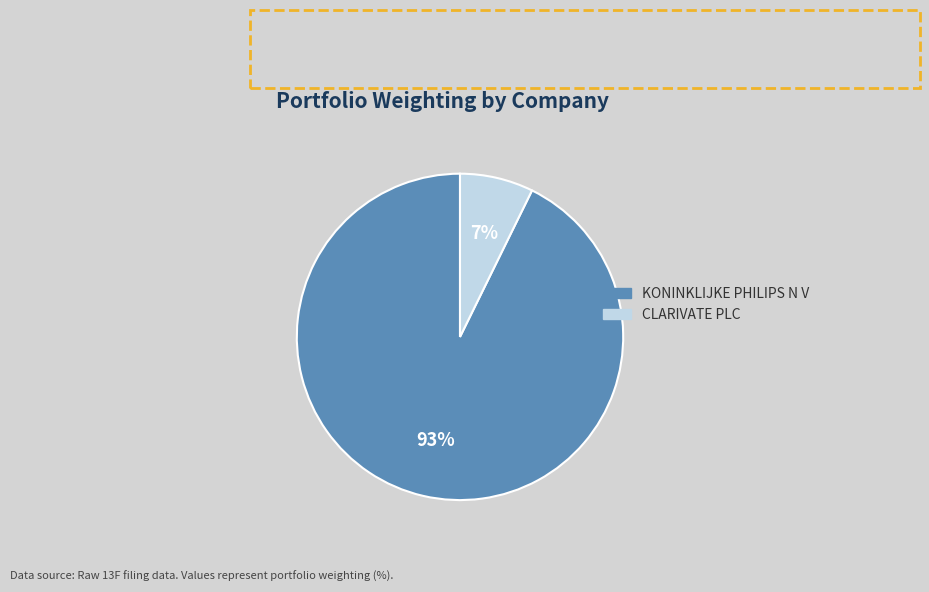

How many segments does this pie chart have?

2